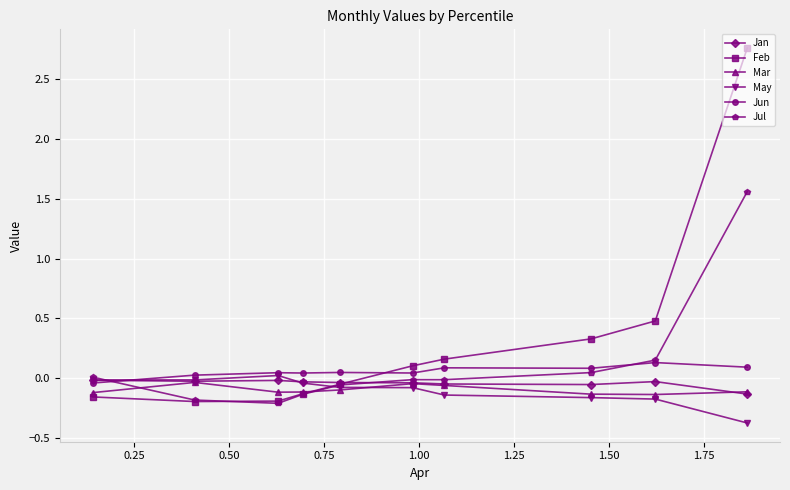

Which series has the largest total across all categories?

Feb